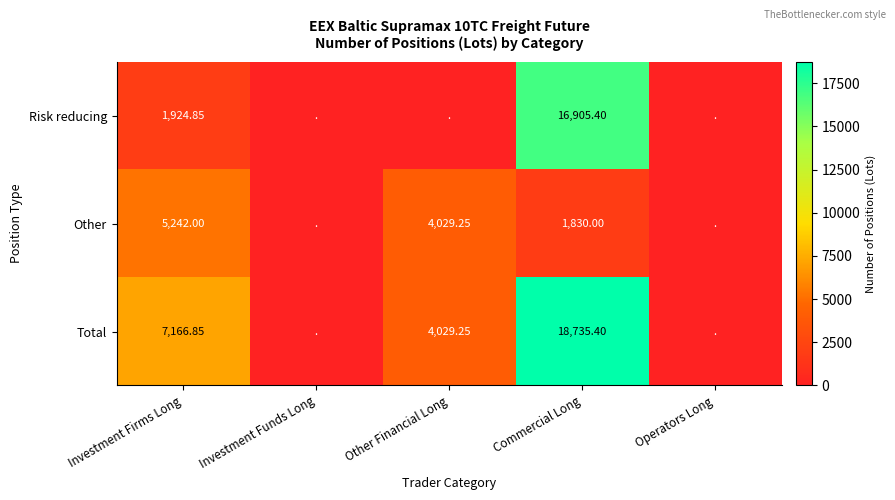

What is the spread (max minus min) of values at Commercial Long?

16905.4